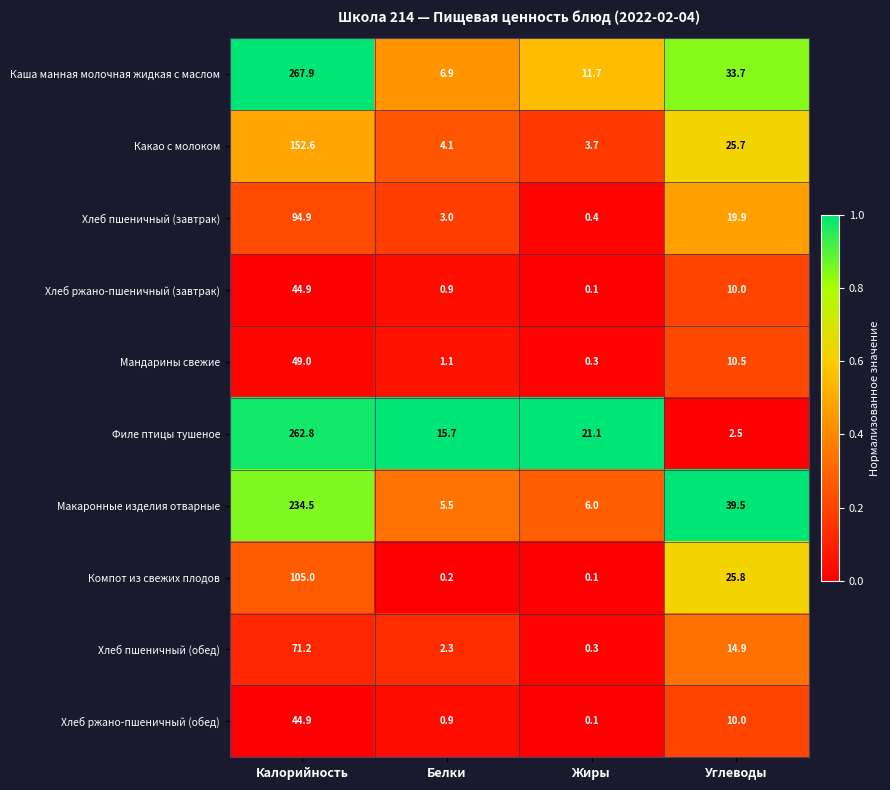

Is it true that Мандарины свежие equals 0.3 at Жиры?

True